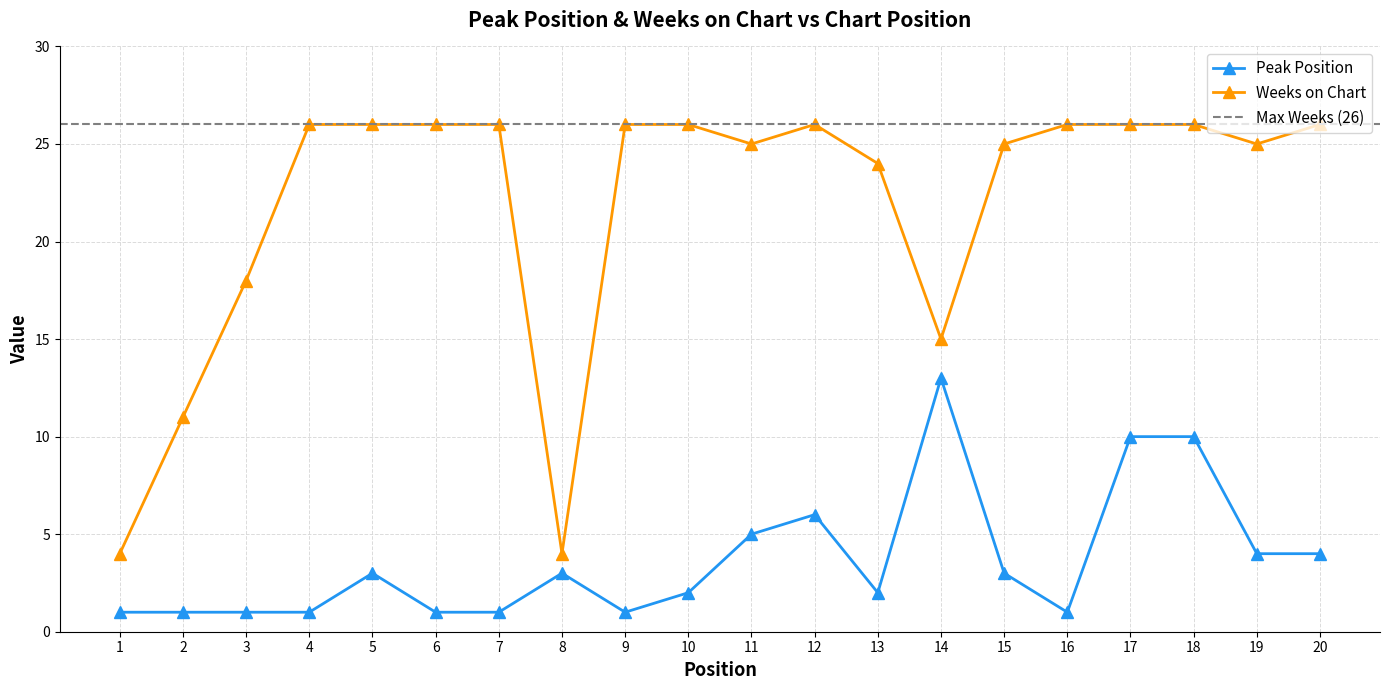

Does the chart have visible grid lines?

Yes